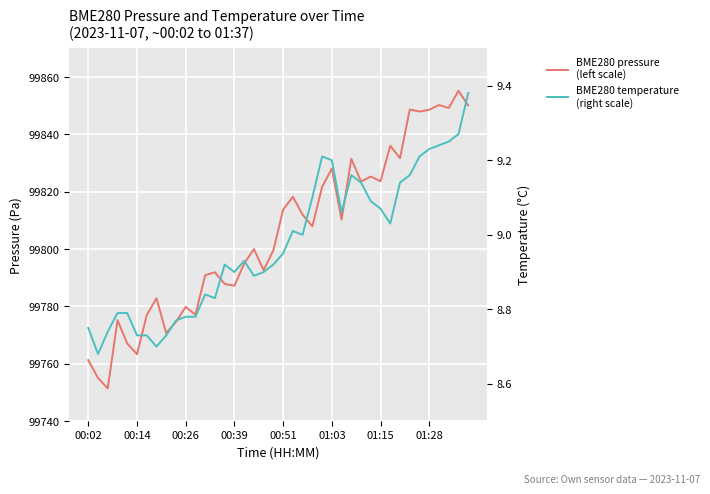

The value of BME280 temperature
(right scale) at 28 is 15.0. True or false?

False